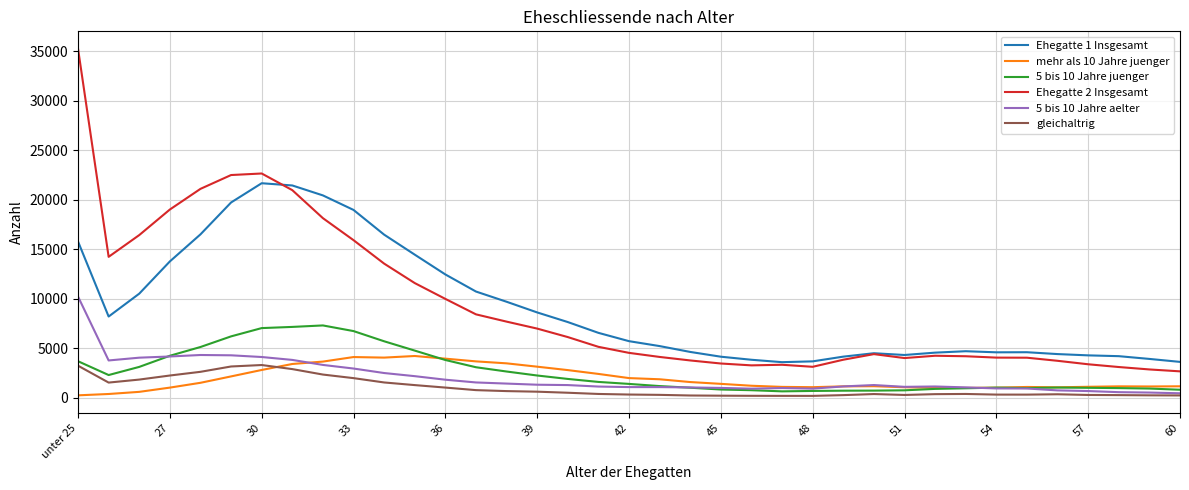

True or false: Ehegatte 2 Insgesamt and mehr als 10 Jahre juenger cross at least once.

False